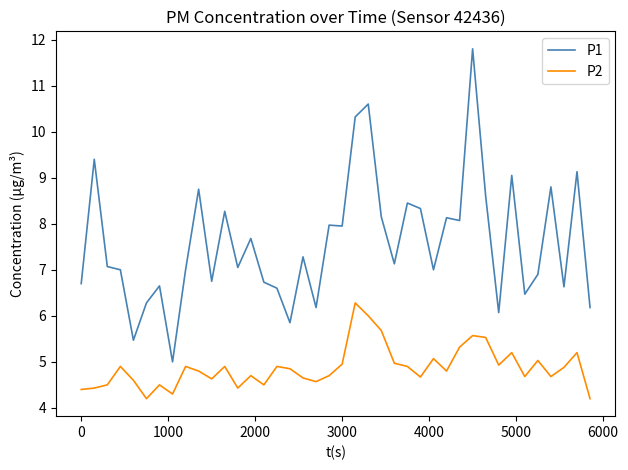

List the series in order of their overall mean, lowest first.

P2, P1